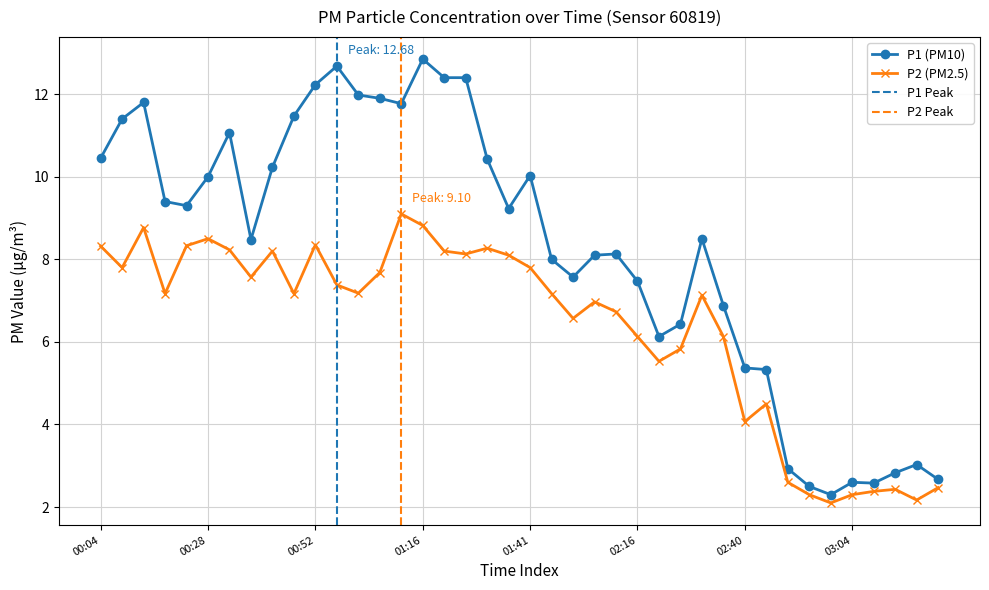

True or false: P2 and P1 cross at least once.

False